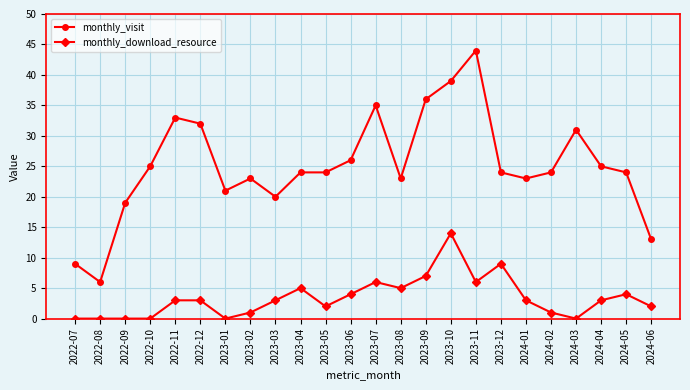

What is the sum of the monthly_visit values at 2023-01 and 2023-06?

47